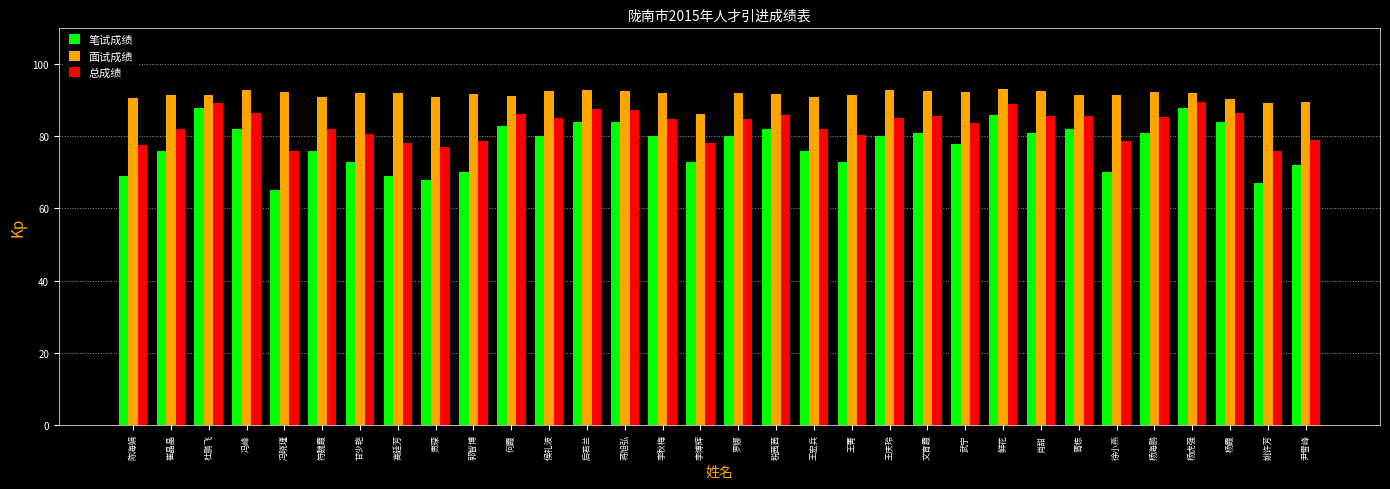

What is the greatest value displayed?

93.2